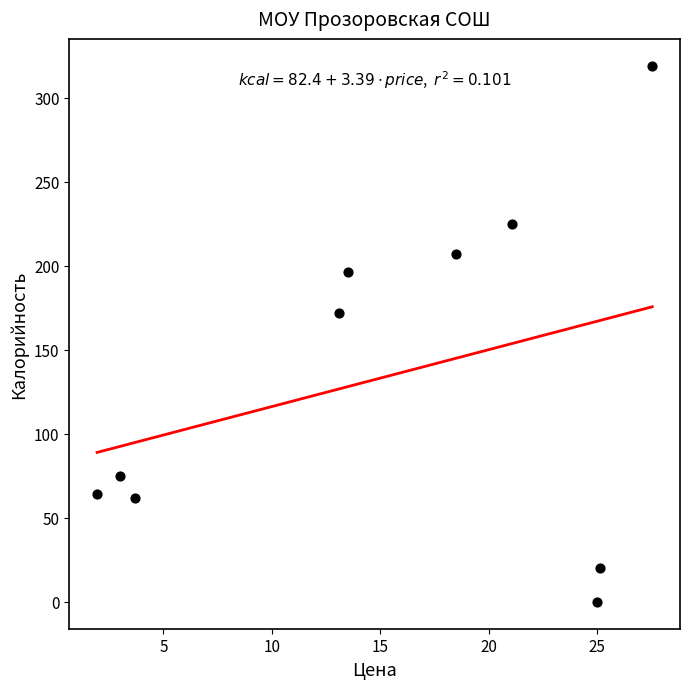

What Y value in the scatter plot is closest to 159?

172.1